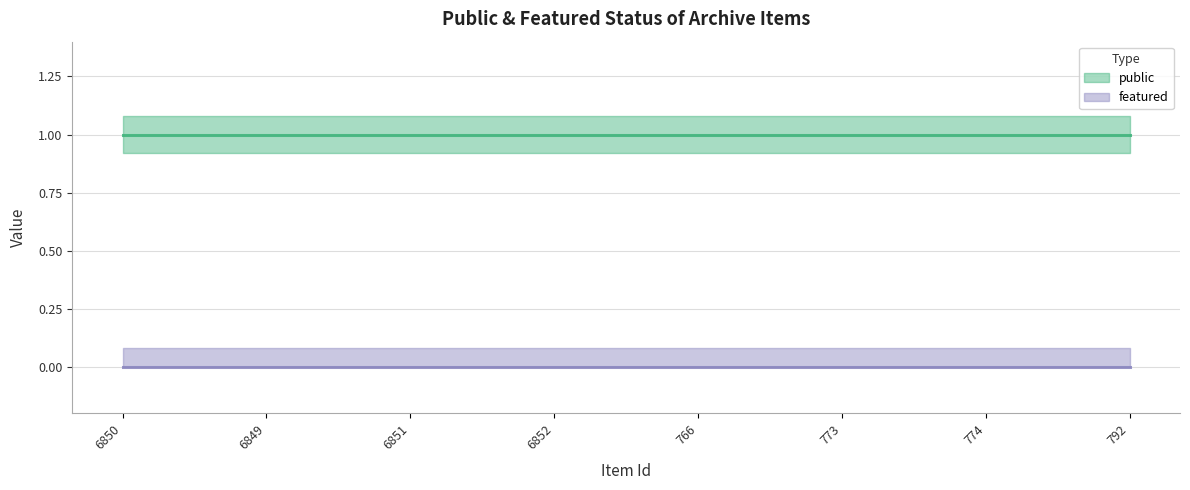

Between 6850 and 6851, which series saw the biggest shift?

public